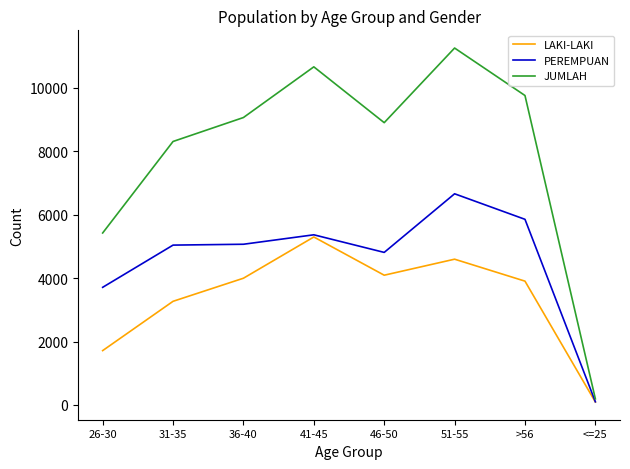

Rank the series at 46-50 from lowest to highest value.

LAKI-LAKI, PEREMPUAN, JUMLAH